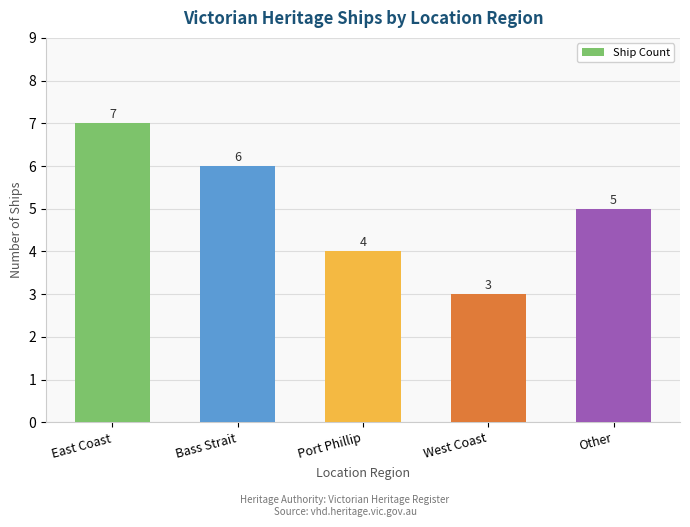

What is the sum of the values at Bass Strait and East Coast?

13